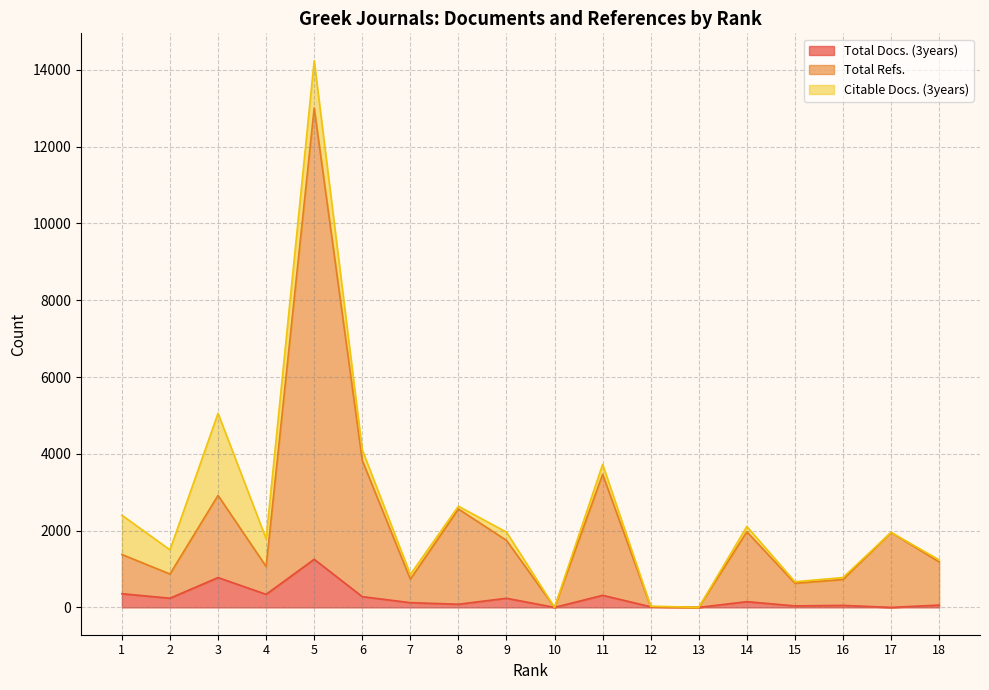

What is the average value of the Total Refs. series?

2114